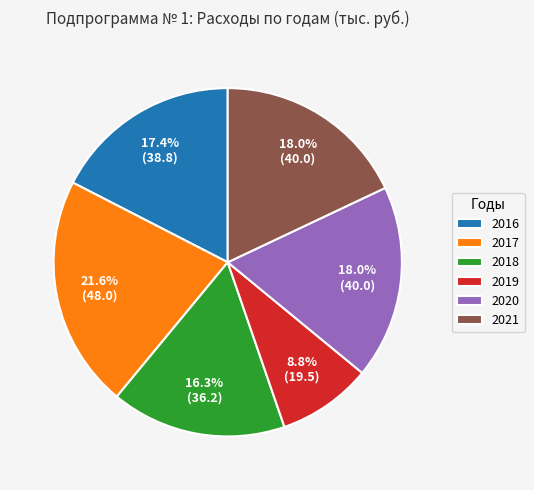

How many slices are in this pie chart?

6